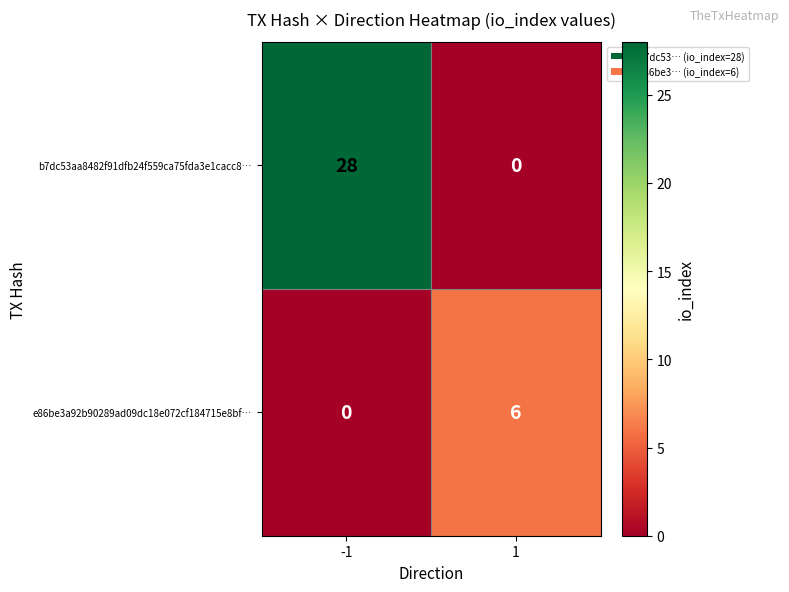

The e86be3a92b90289ad09dc18e072cf184715e8bf… series shows 6 at 1. True or false?

True